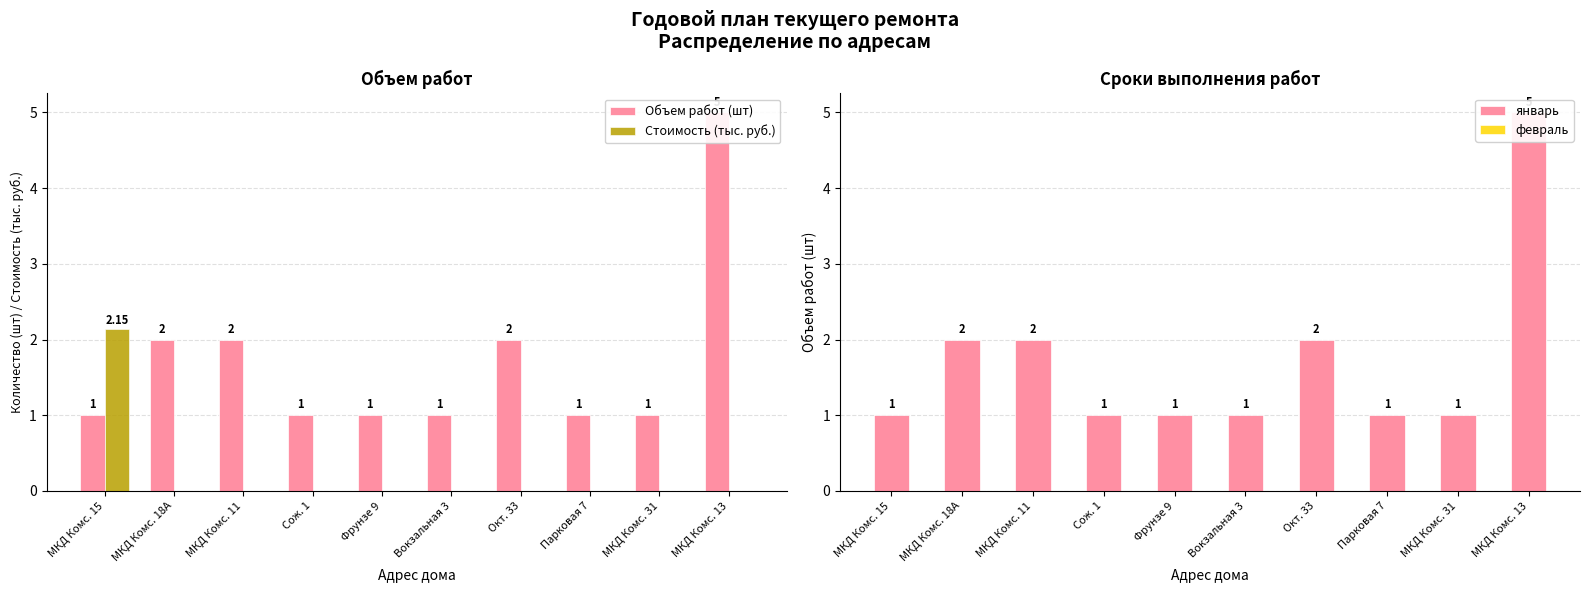

How many bars are there in total?

40